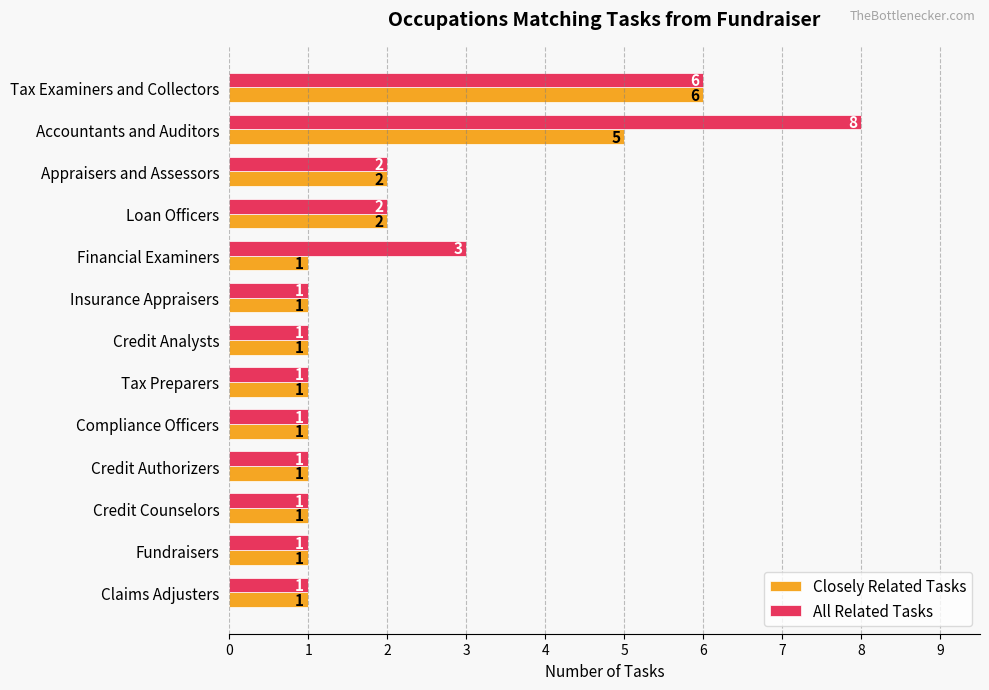

What is the maximum value for Closely Related Tasks?

6